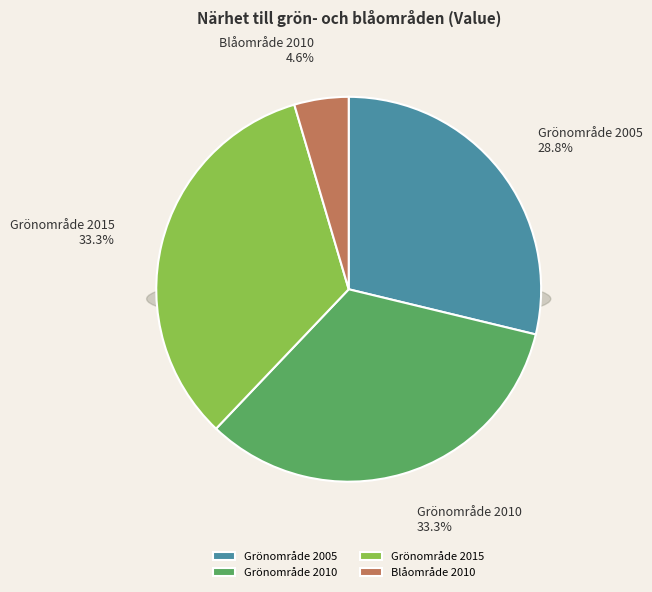

To the nearest percent, what percentage of the pie is Grönområde 2005?

29%